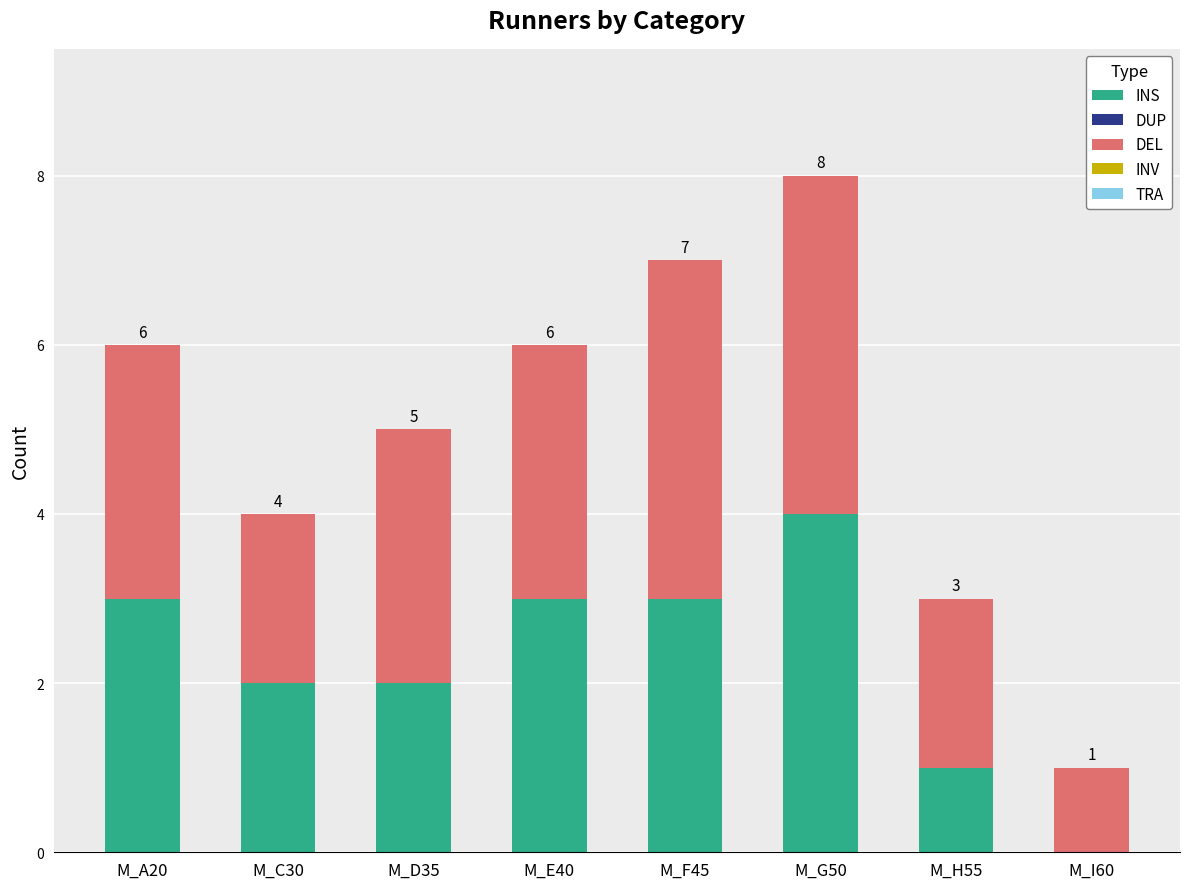

Which series has the largest total across all categories?

DEL